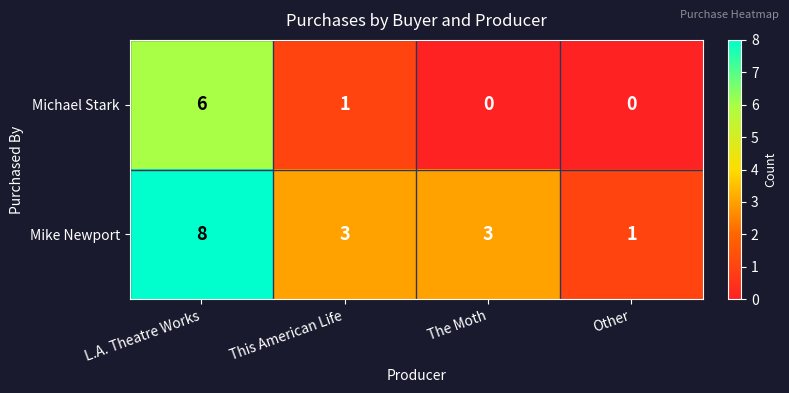

Reading left to right, list all the values displayed in this chart.

Michael Stark: L.A. Theatre Works=6	This American Life=1	The Moth=0	Other=0
Mike Newport: L.A. Theatre Works=8	This American Life=3	The Moth=3	Other=1